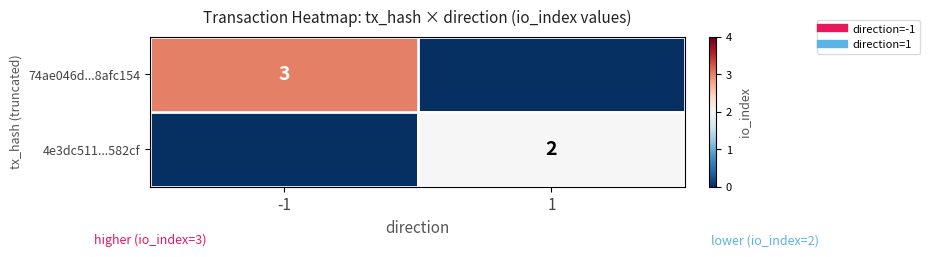

What is the sum of the 74ae046d...8afc154 values at 1 and -1?

3